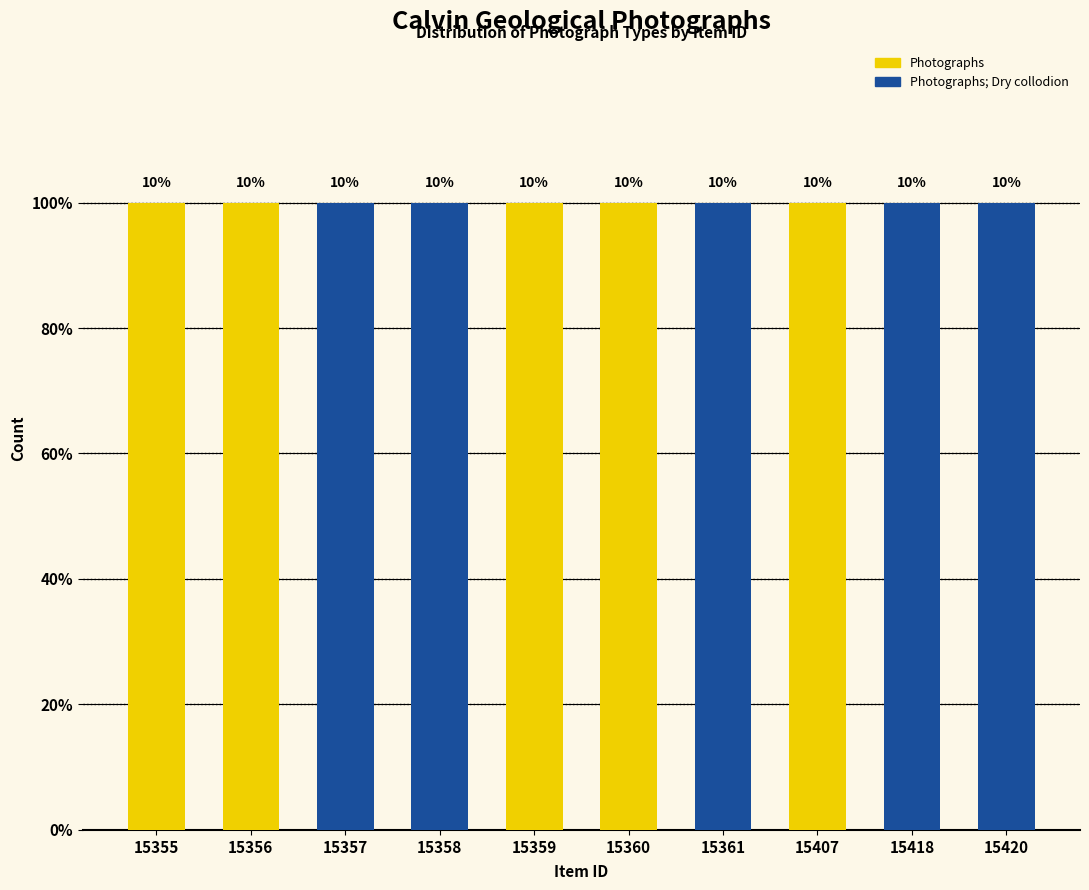

How many data points in Photographs are less than 1?

5